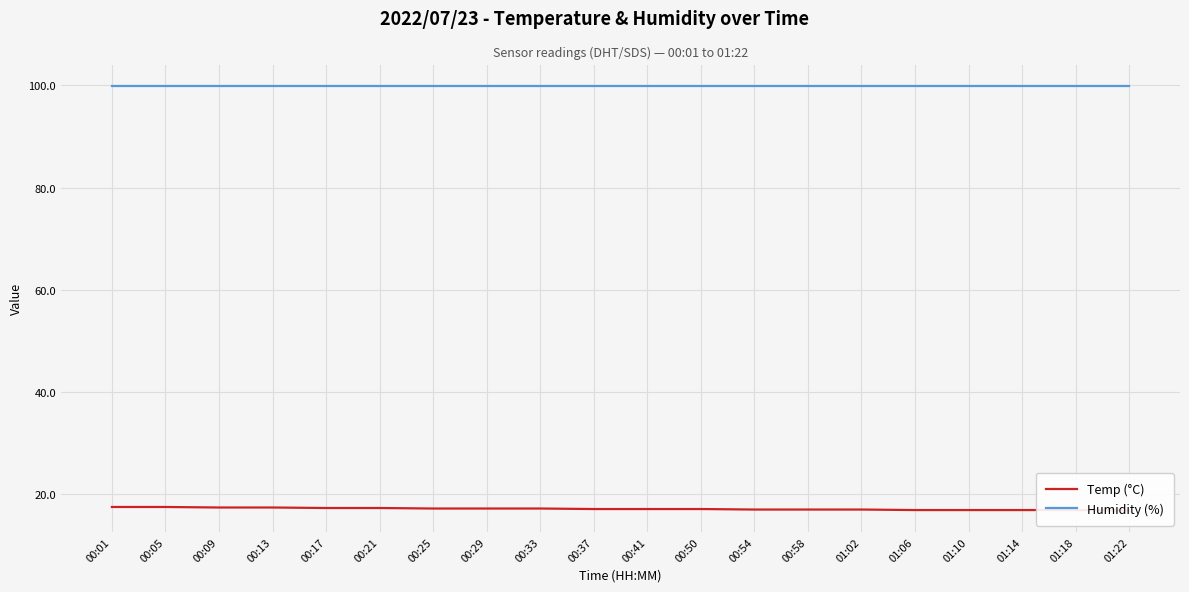

At how many categories does at least one series exceed 28?

20